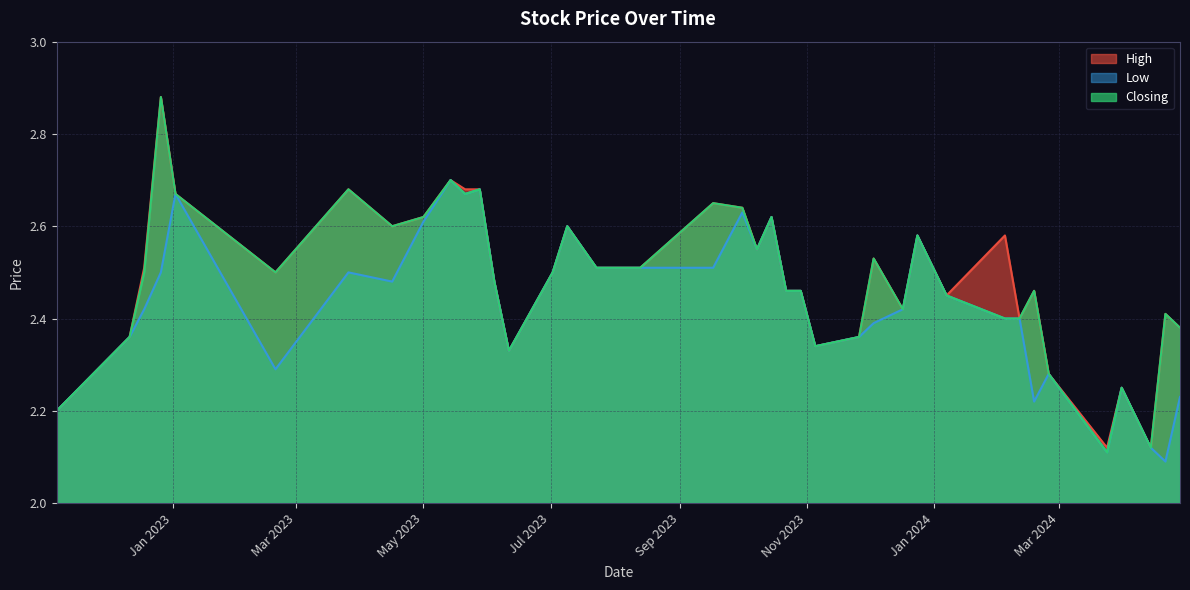

What is the sum of all High values?

99.6